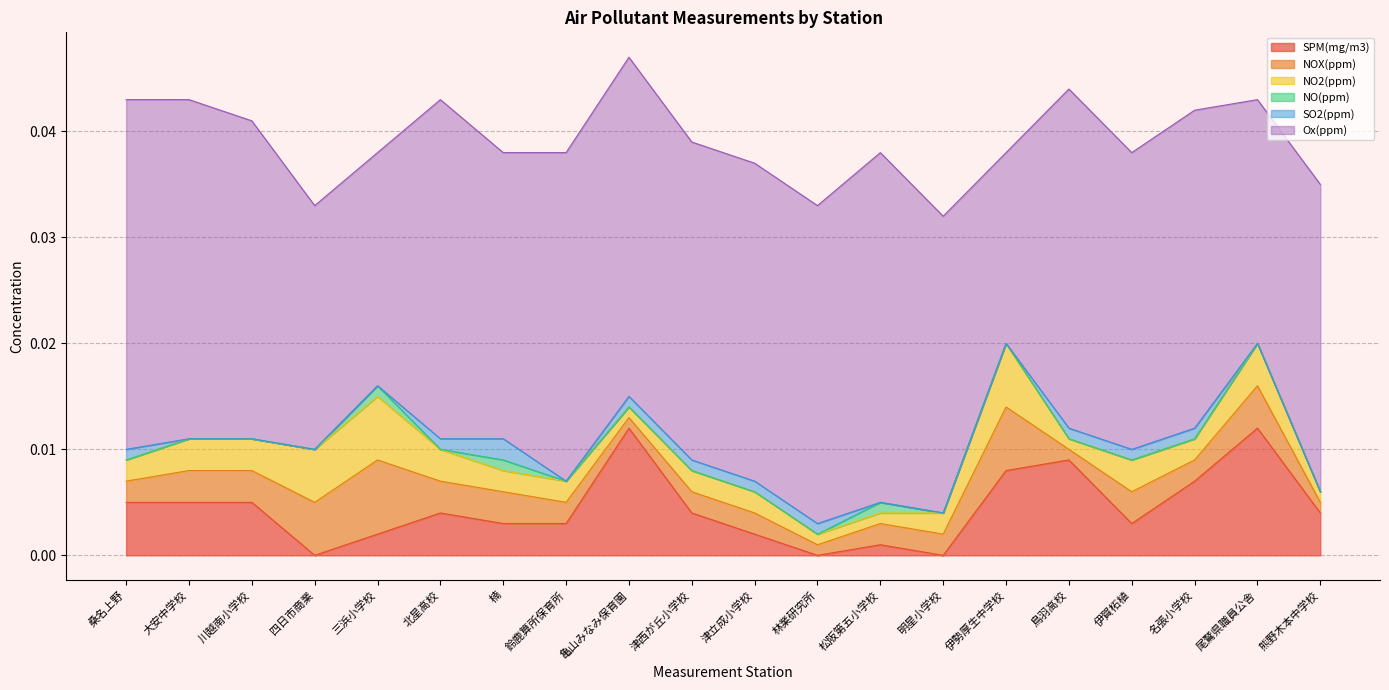

Which category has the lowest value across all series?

四日市商業